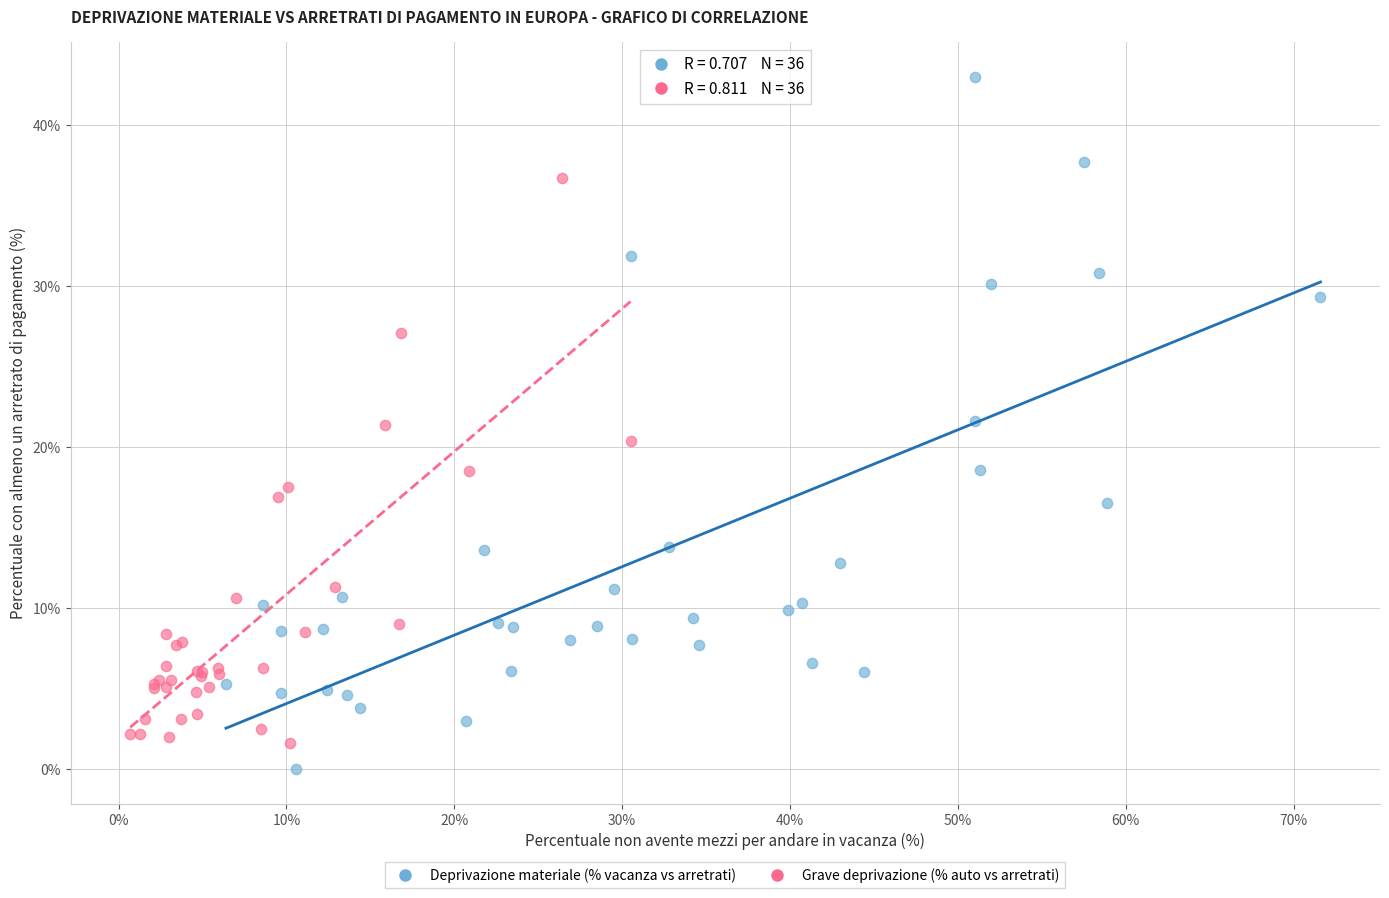

Which series has the largest Y range (max minus min)?

Deprivazione materiale (% vacanza vs arretrati)